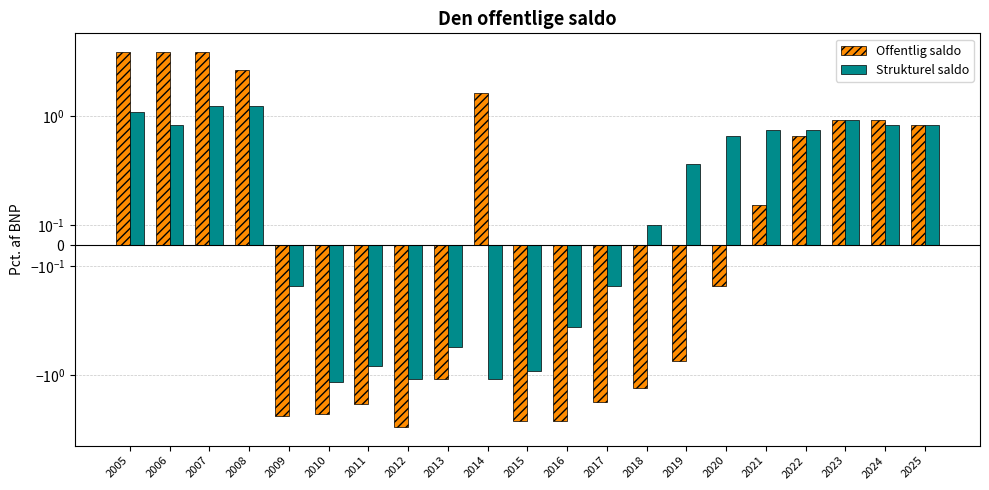

Between 2010 and 2022, which is larger?

2022